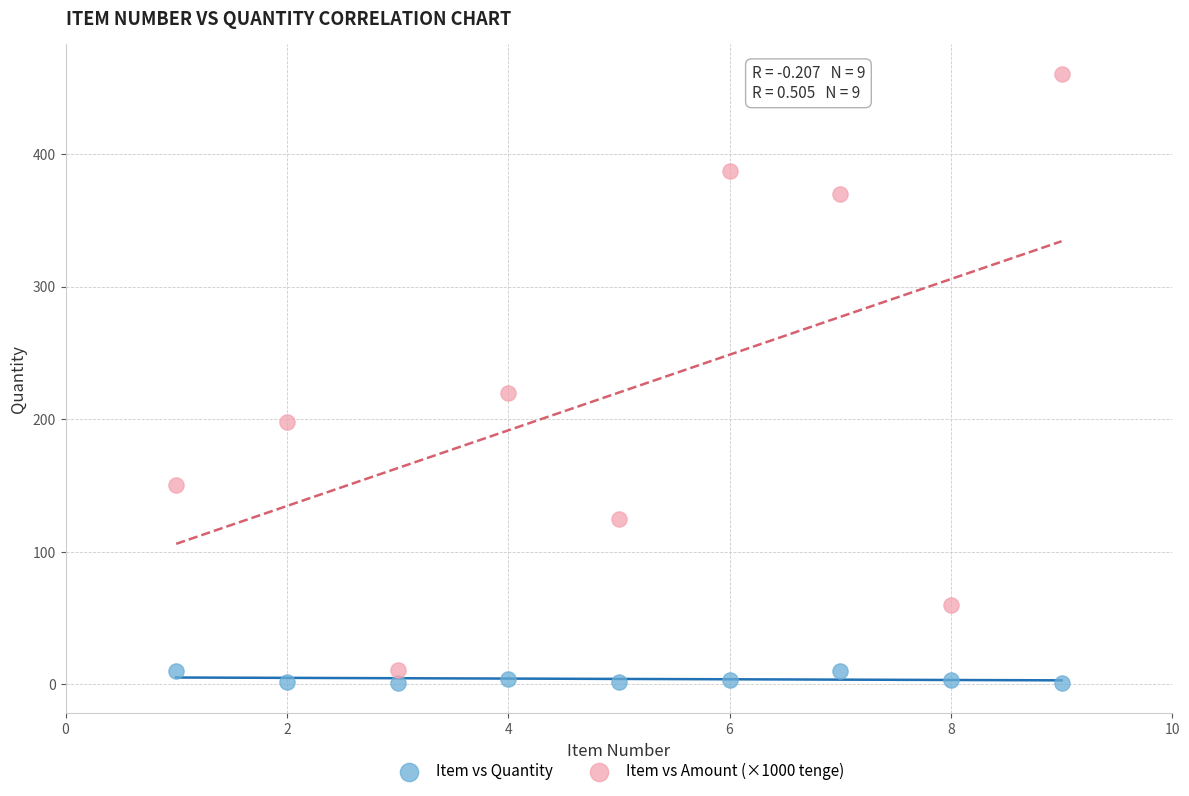

Across all data points, what is the range of X values (max minus min)?

8.0